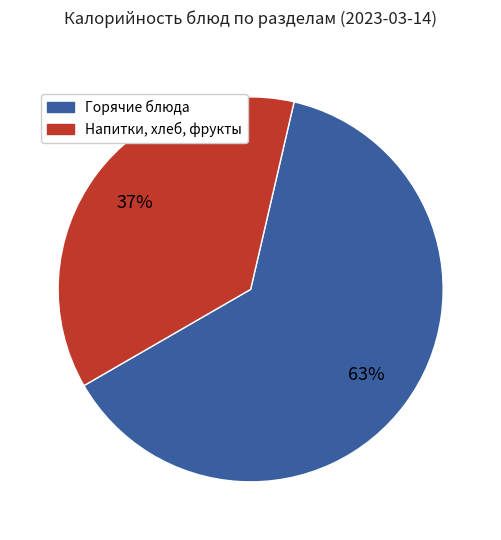

To the nearest percent, what is the difference between the largest and smallest slice percentages?

26%